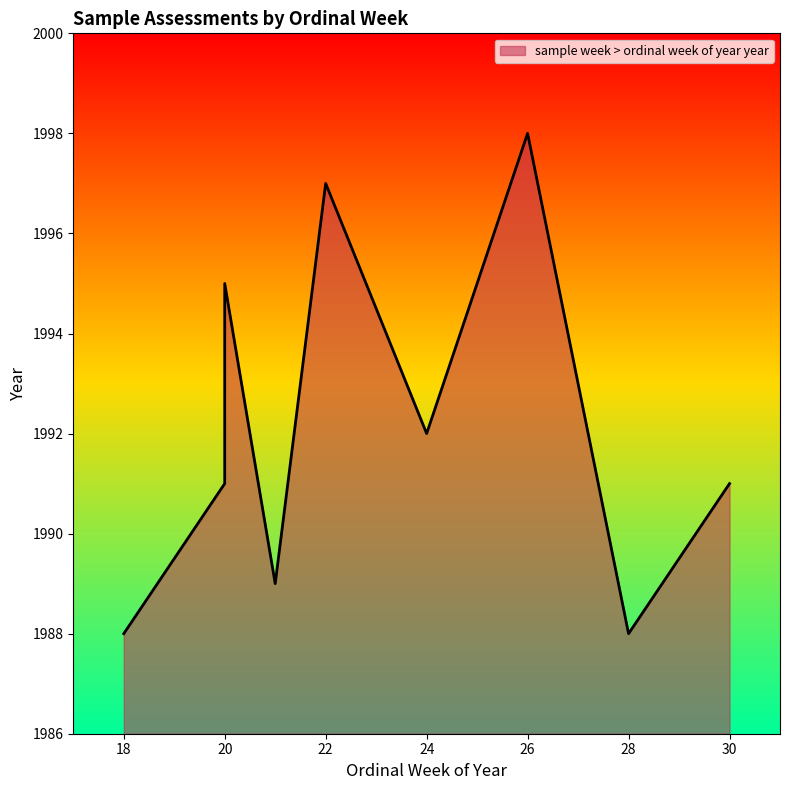

True or false: the data shows 3050 at 24.

False